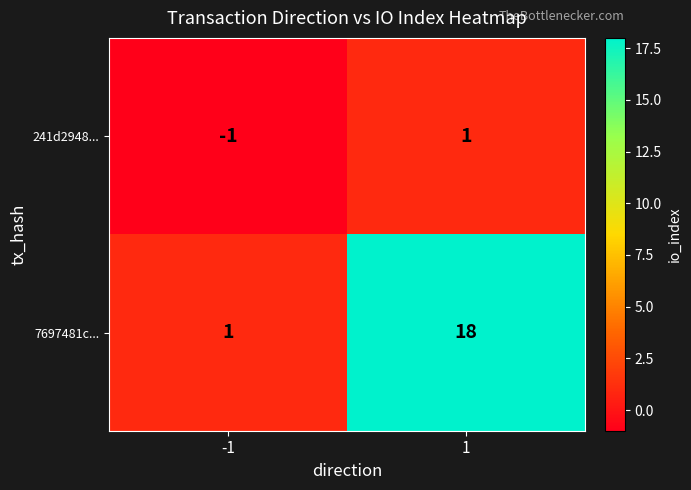

At which category does the chart reach its minimum across all series?

-1